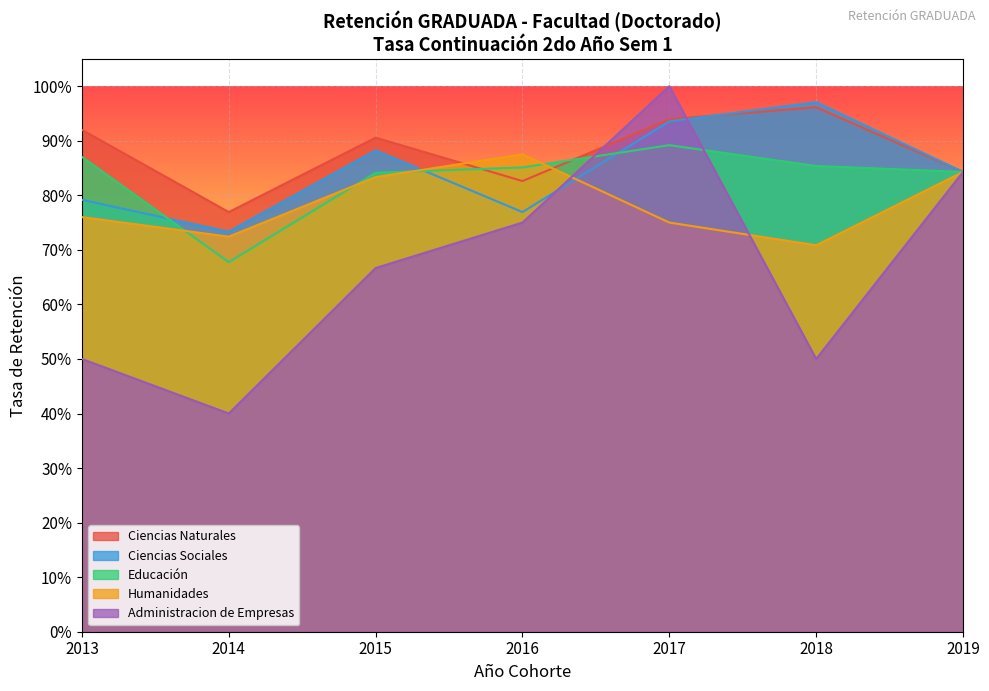

True or false: Ciencias Naturales has more than 2 interior local peaks.

False